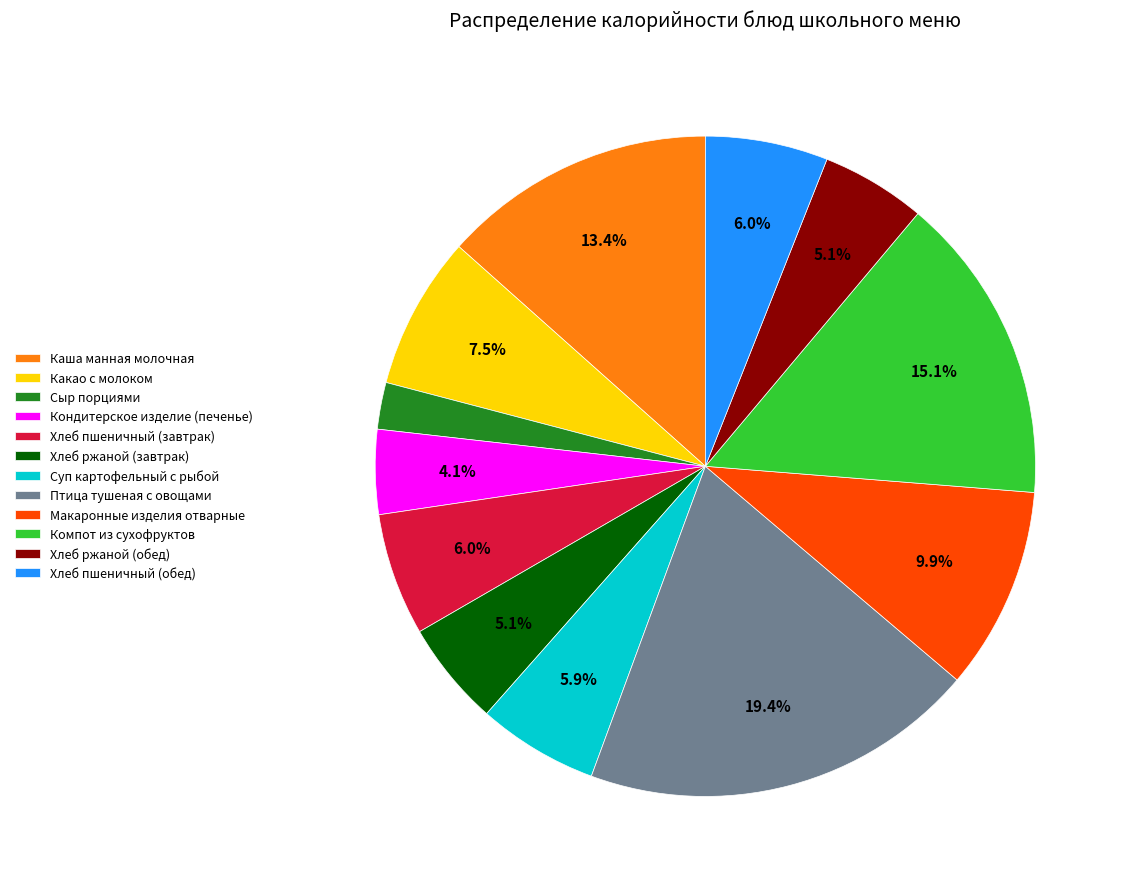

Is Хлеб пшеничный (обед) the majority of the pie?

No